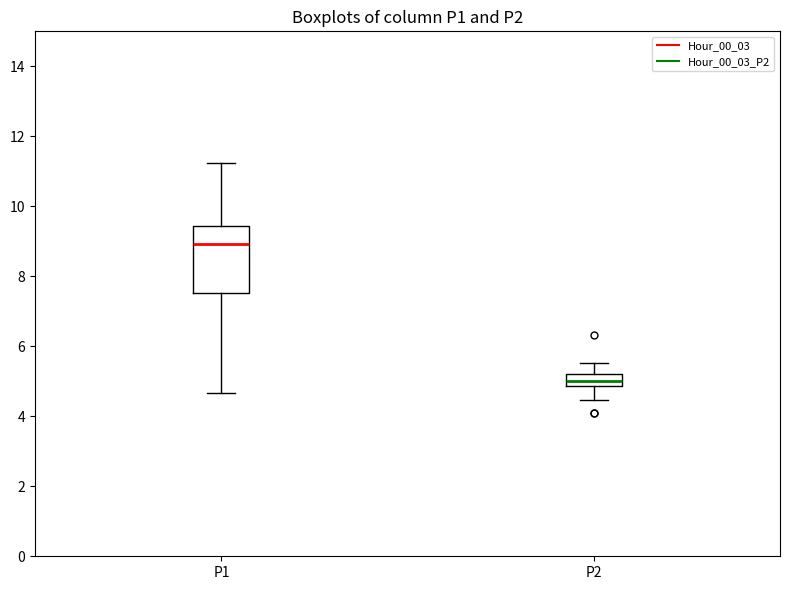

Reading left to right, transcribe this box plot: for each box, give where its median line is, the range the box spans, and where its two whiskers end, as read against the y-axis. The values are not printed on the chart, so give them approximately, as read against the axis.

P1: median 9.0, box 7.6 to 9.4, whiskers 4.6 to 11.2
P2: median 5.0, box 4.8 to 5.2, whiskers 4.4 to 5.6